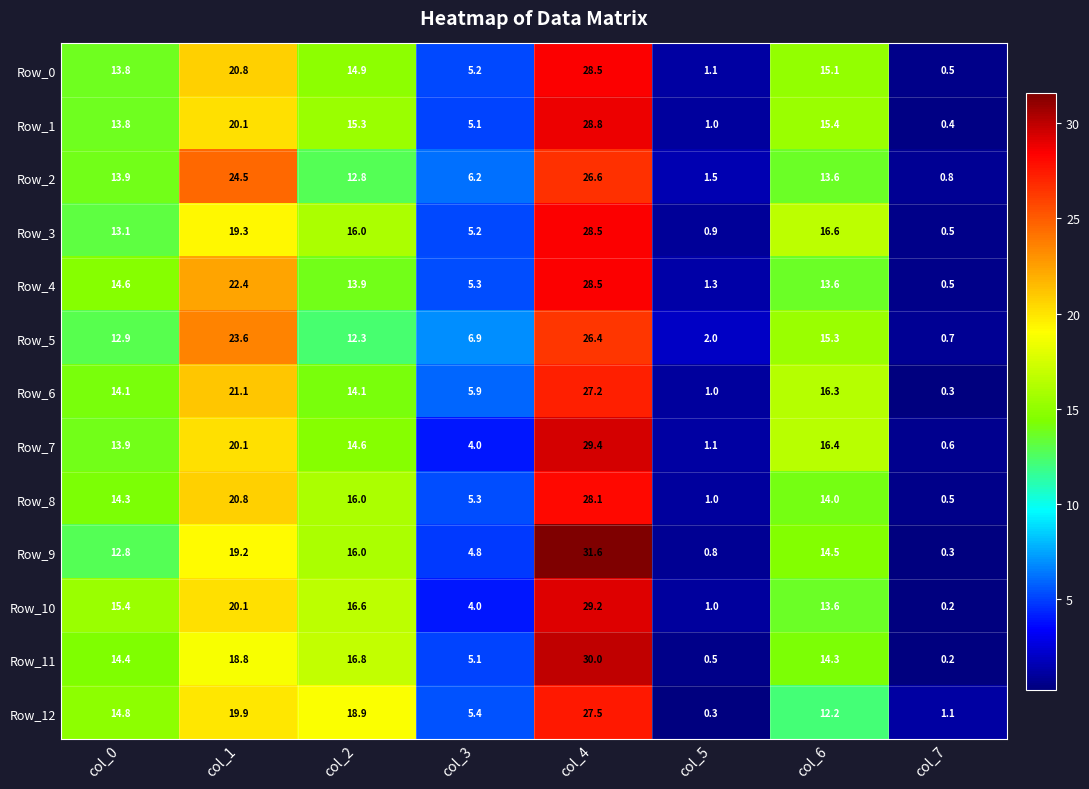

Which label corresponds to the smallest value in the chart?

col_7